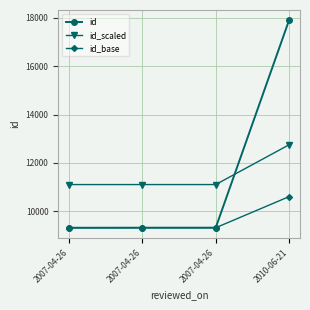

Which category has the highest value in the id_base series?

2010-06-21